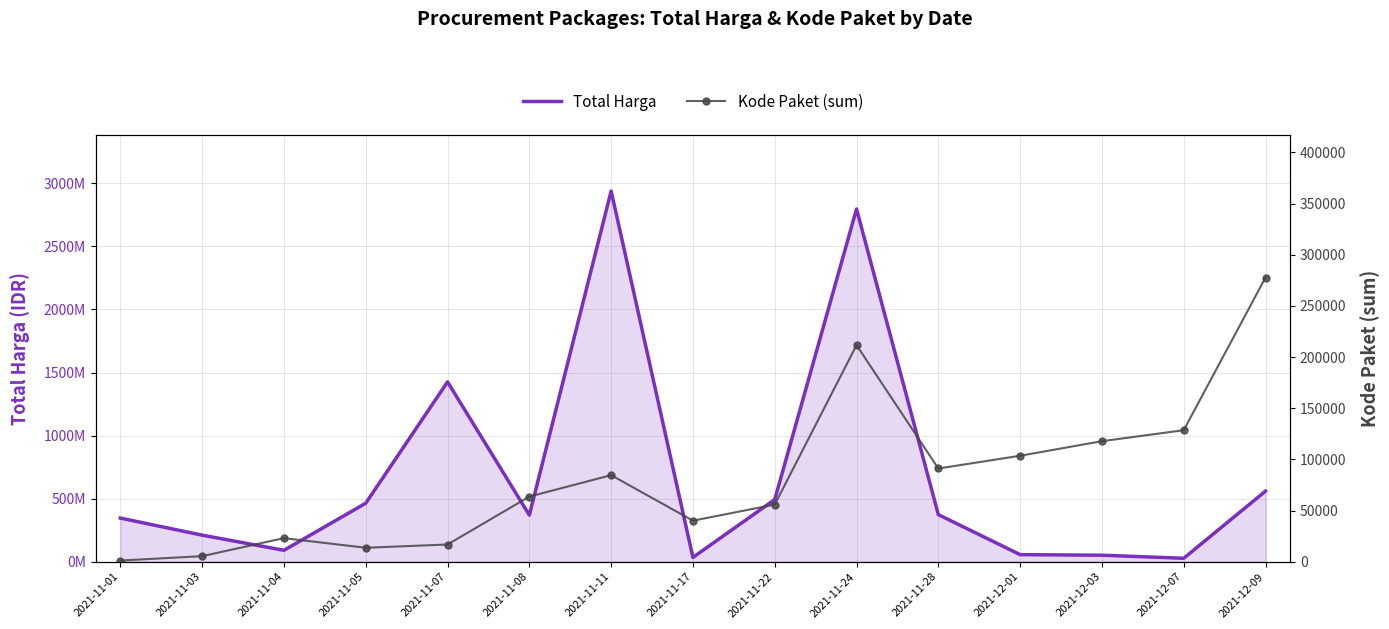

What is the difference between the Kode Paket (sum) values at 2021-12-09 and 2021-11-17?

237581